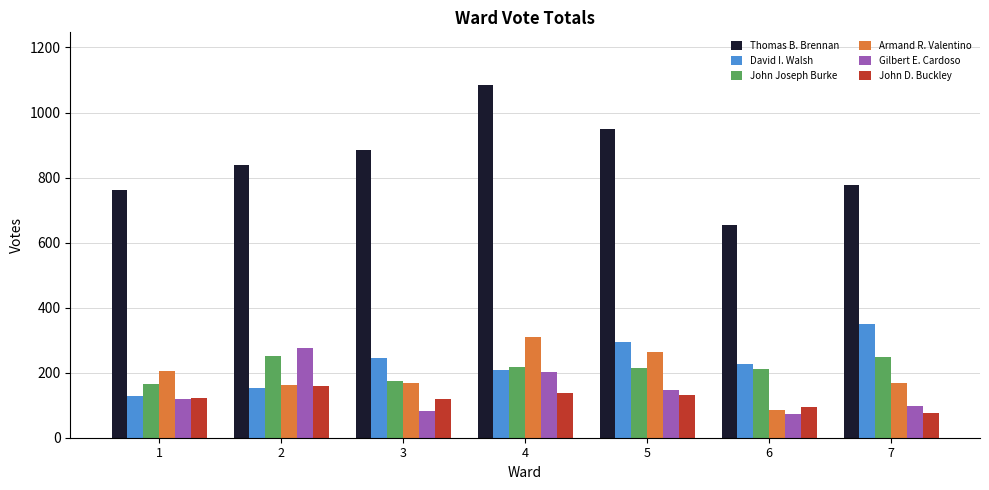

What is the value of the Armand R. Valentino bar at the 6th from the left?

84